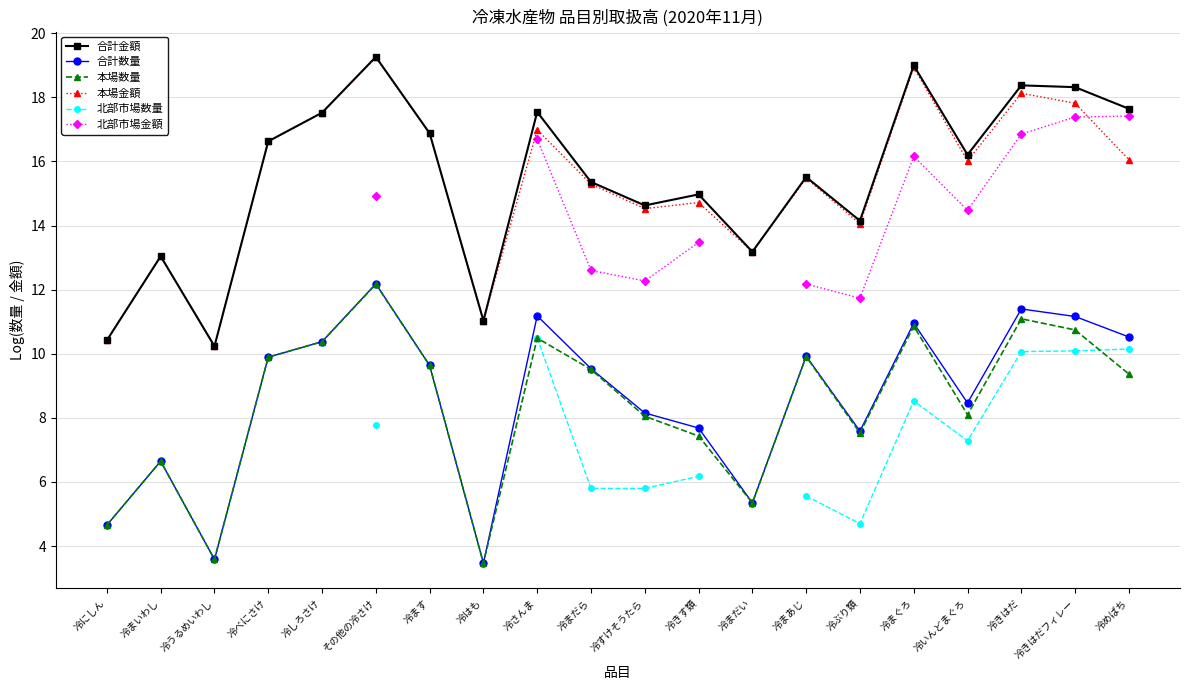

True or false: 北部市場金額 and 合計金額 cross at least once.

False